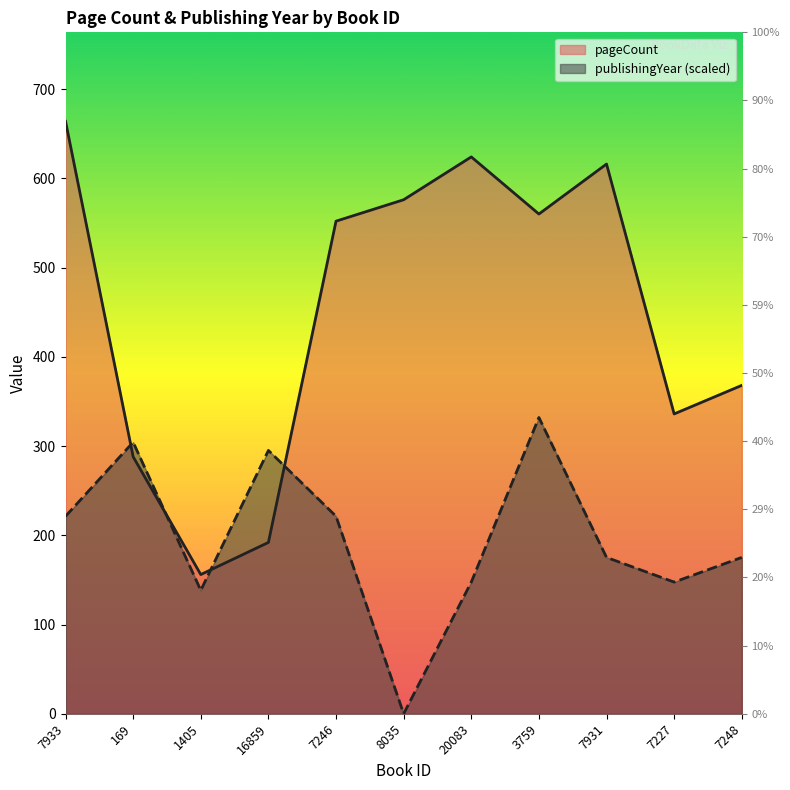

Reading left to right, transcribe all the data shown in this chart.

pageCount: 664.0	288.0	156.0	192.0	552.0	576.0	624.0	560.0	616.0	336.0	368.0
publishingYear: 221.3	304.3	138.3	295.1	221.3	0.0	147.6	332.0	175.2	147.6	175.2